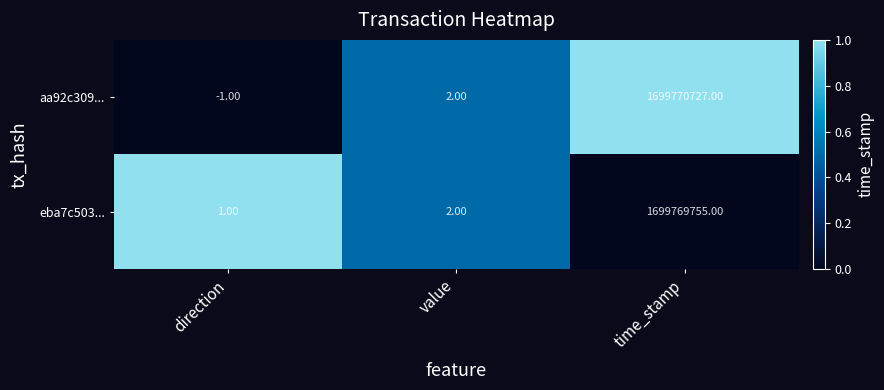

At which category is the sum across all series the highest?

time_stamp